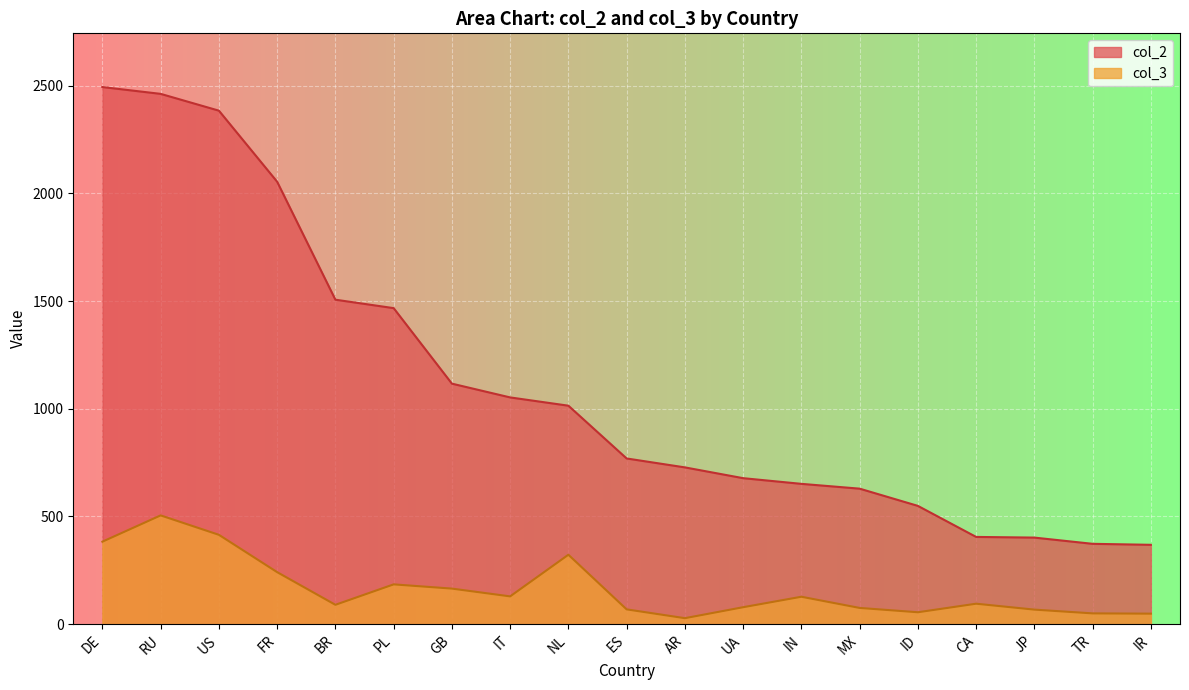

Does the chart display data point markers on the line(s)?

No